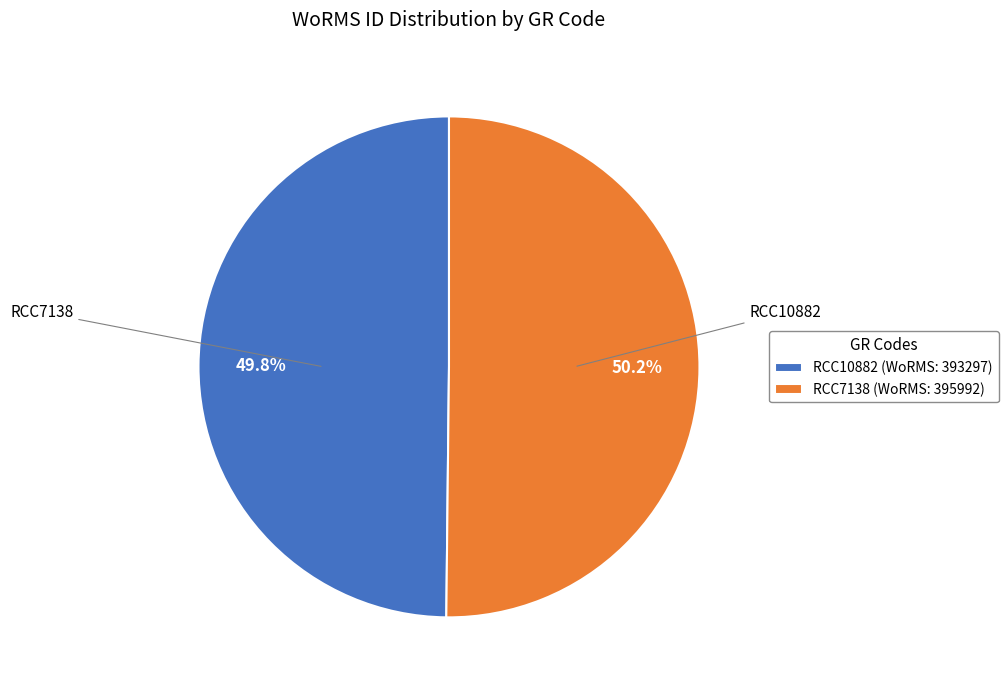

How many slices are in this pie chart?

2